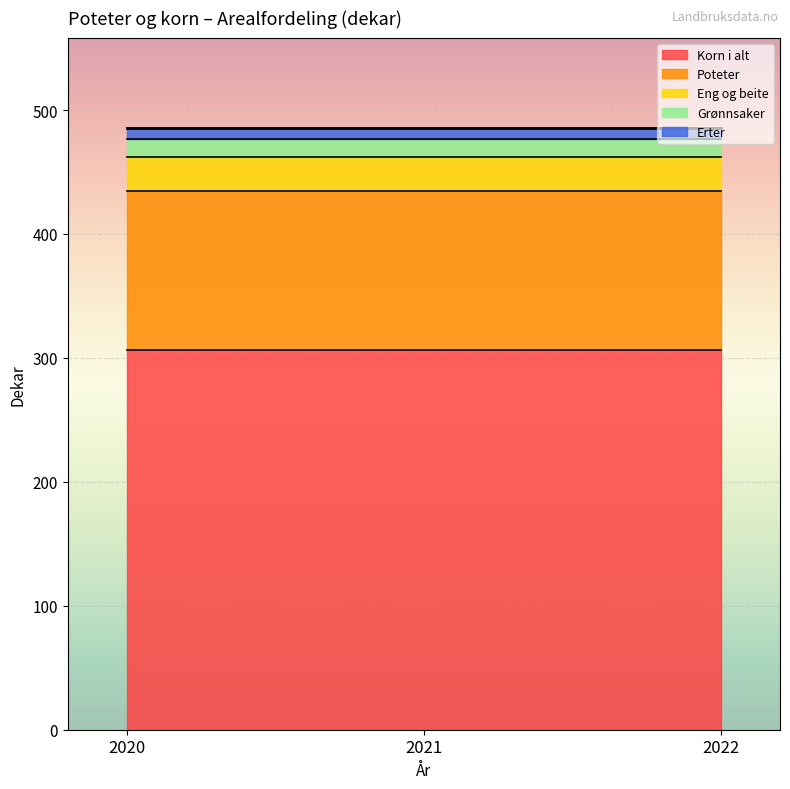

Between 2020 and 2022, which series saw the biggest shift?

Korn i alt